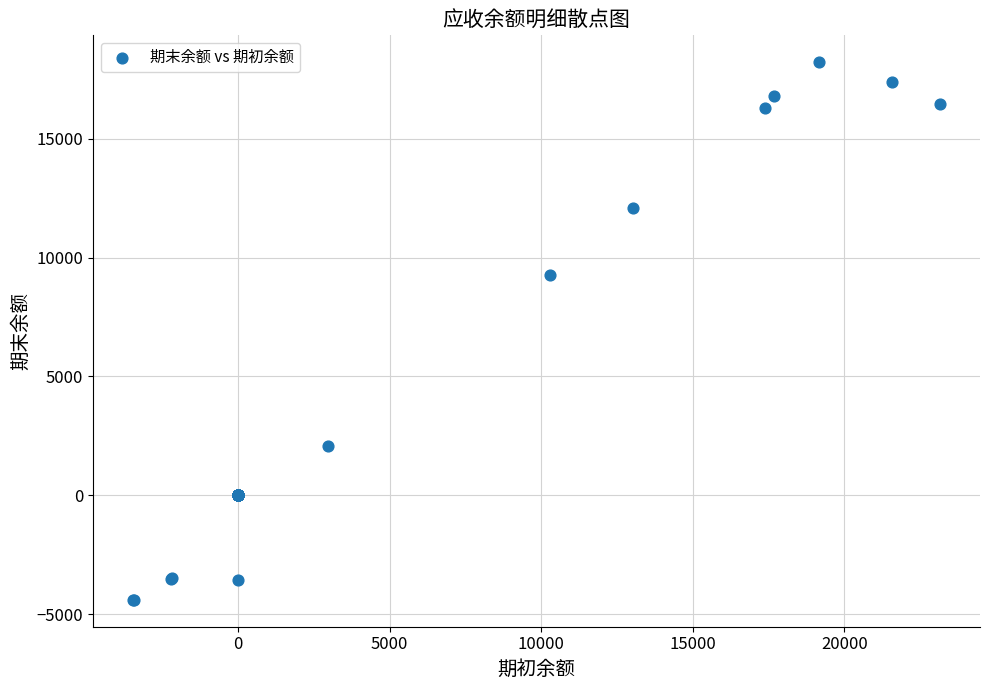

What Y value in the scatter plot is closest to 6911?

9253.4